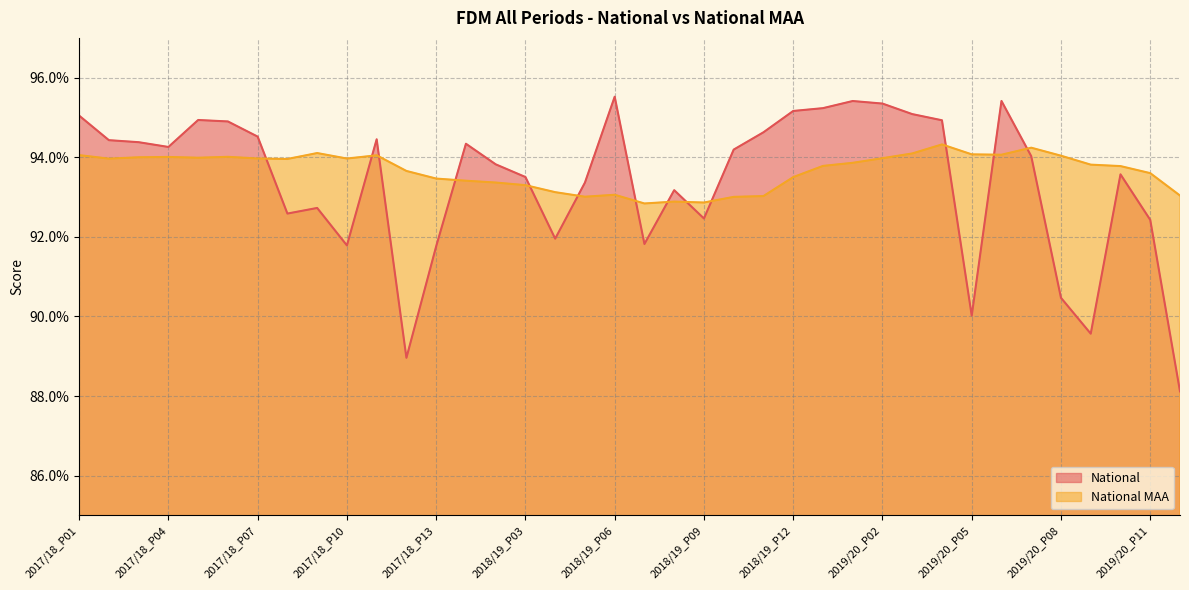

At how many categories does at least one series exceed 0?

38